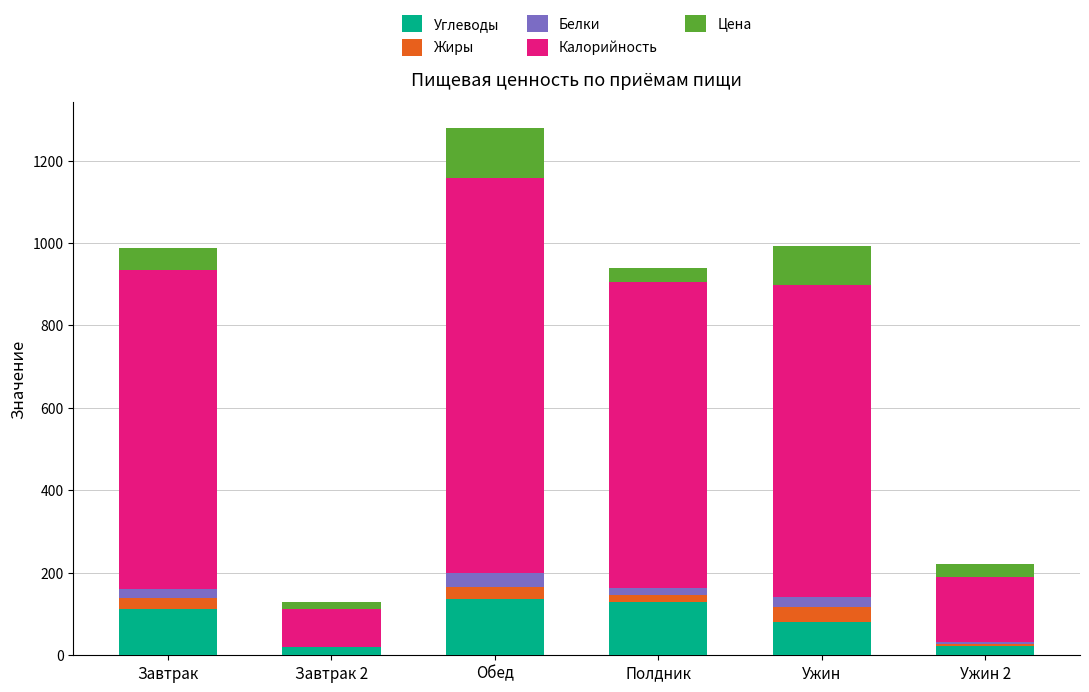

What is the maximum value for Углеводы?

136.2